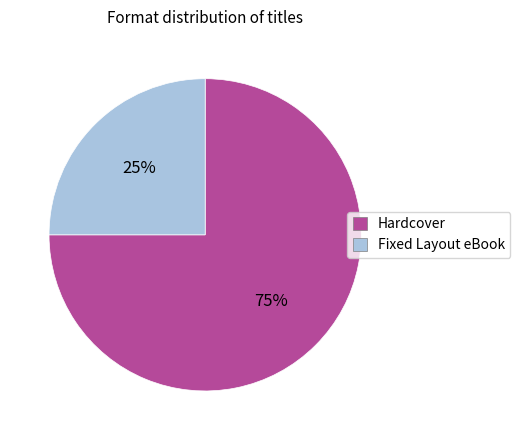

To the nearest percent, what is the difference between the Fixed Layout eBook and Hardcover slice percentages?

50%